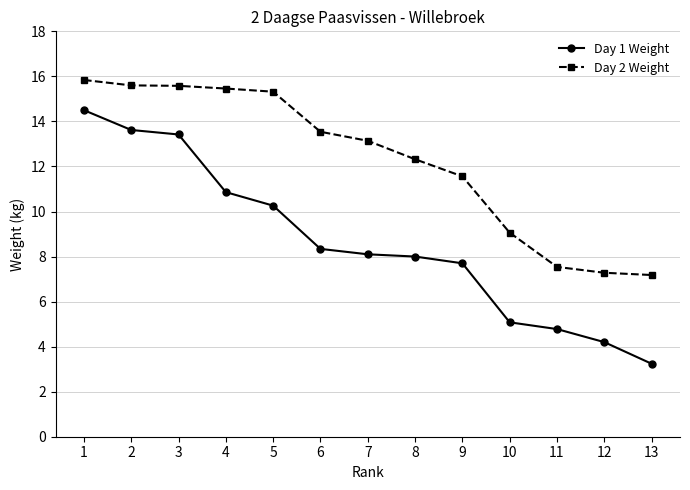

Which category has the highest value in the Day 1 Weight series?

1